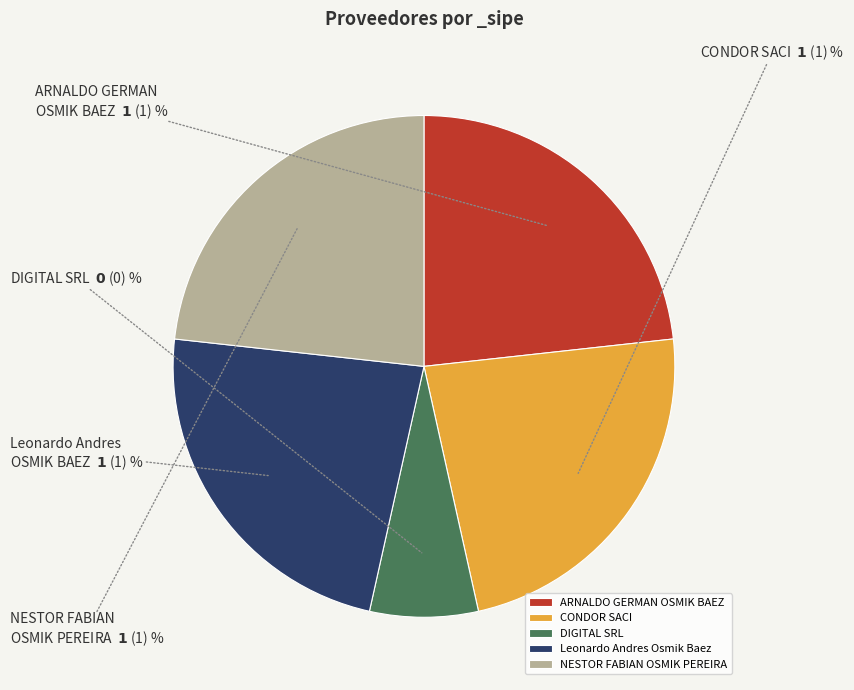

True or false: Leonardo Andres Osmik Baez accounts for 23% of the total.

True